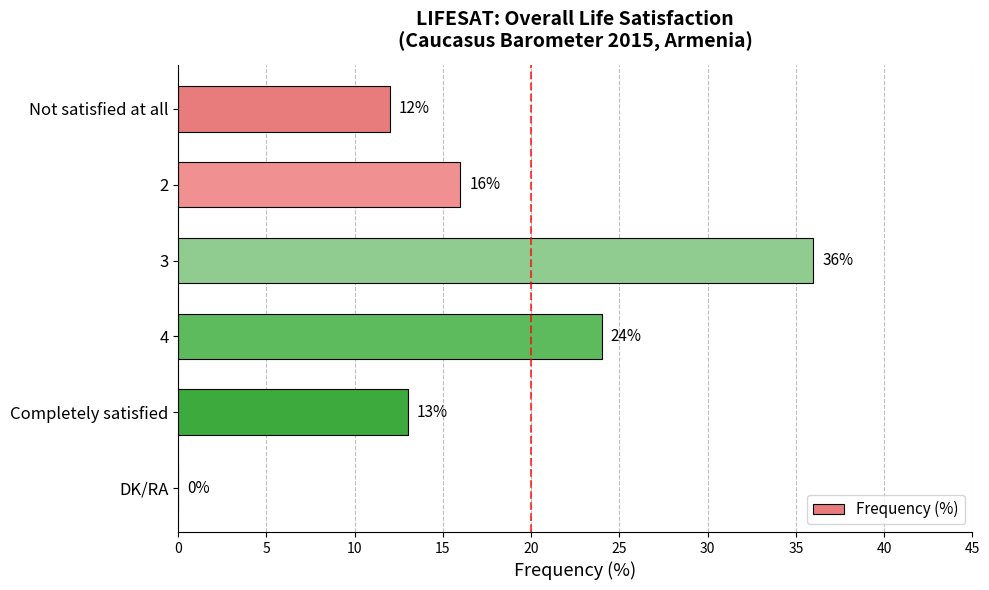

Reading bottom to top, list all the values displayed in this chart.

DK/RA=0	Completely satisfied=13	4=24	3=36	2=16	Not satisfied at all=12